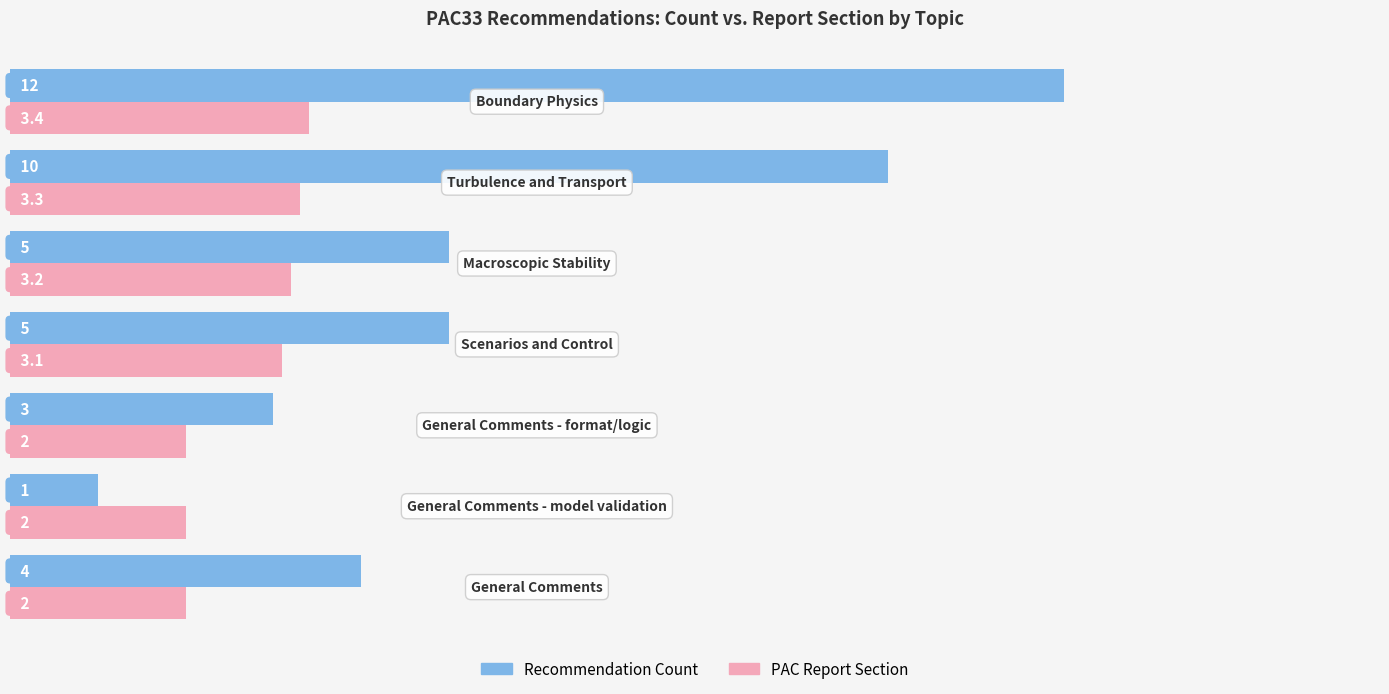

Which series has the largest range (max minus min)?

Recommendation Count